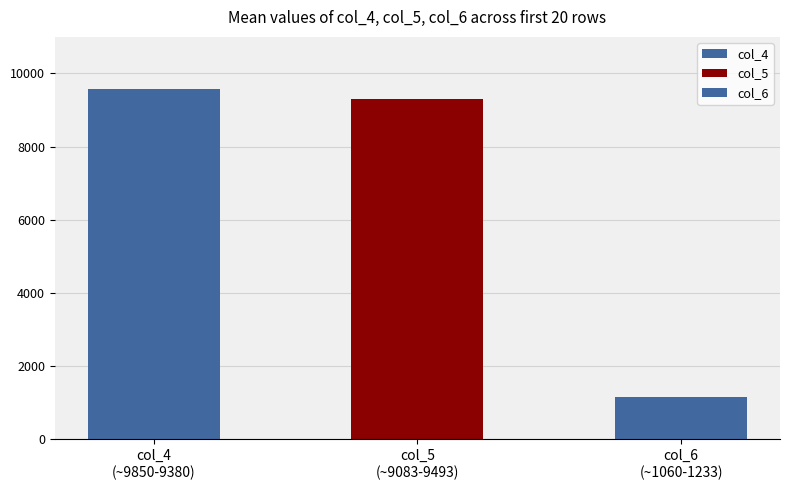

What is the difference between the highest and lowest values at 3?

8596